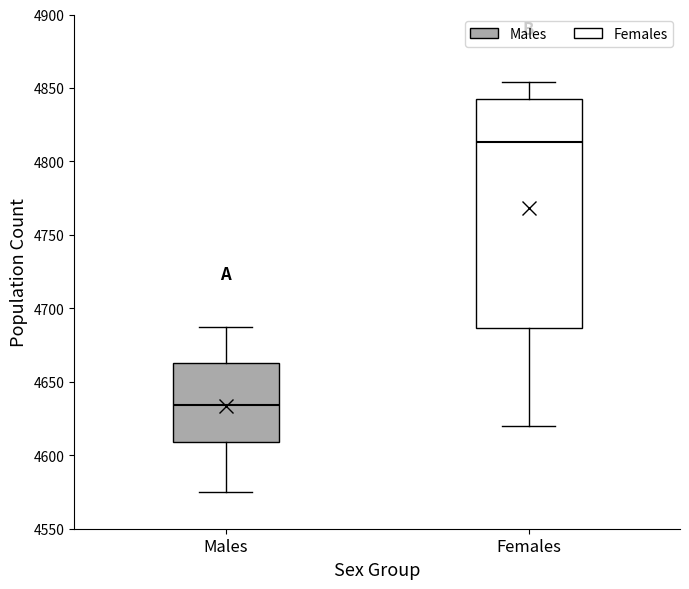

Which box is the tallest, from its lower edge to its upper edge?

Females